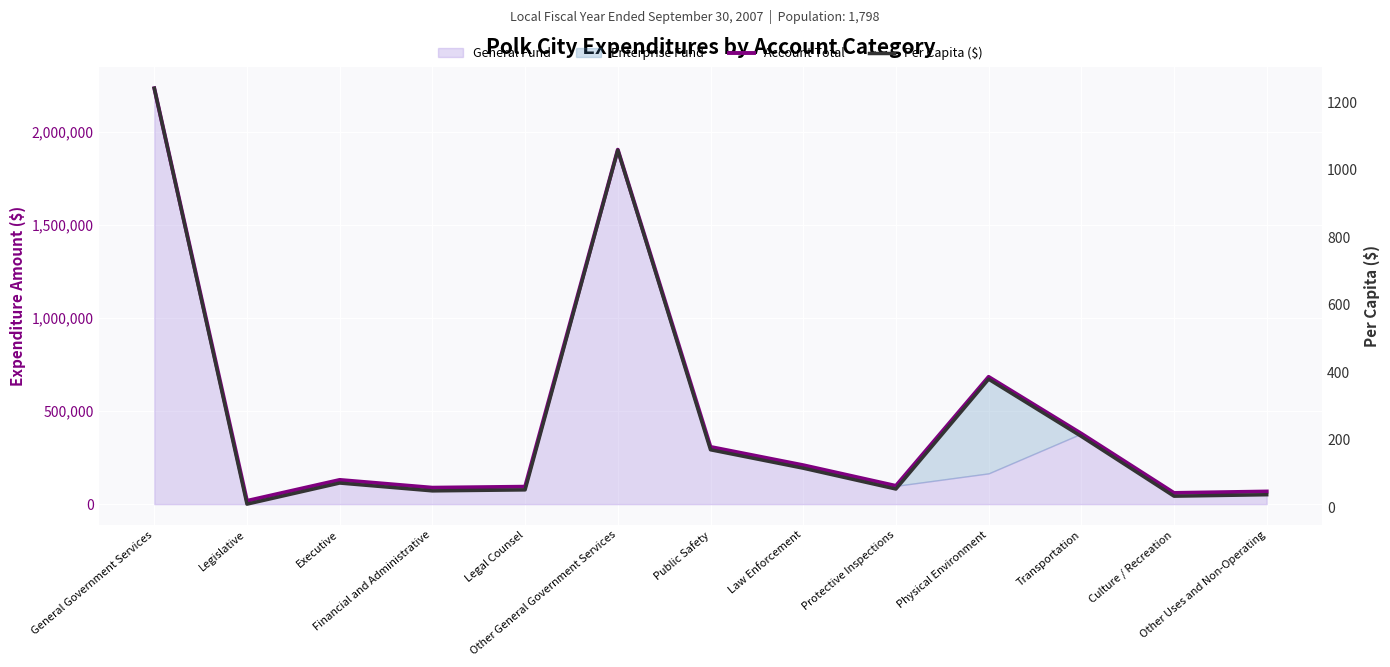

Which category has the highest value in the Account Total series?

General Government Services